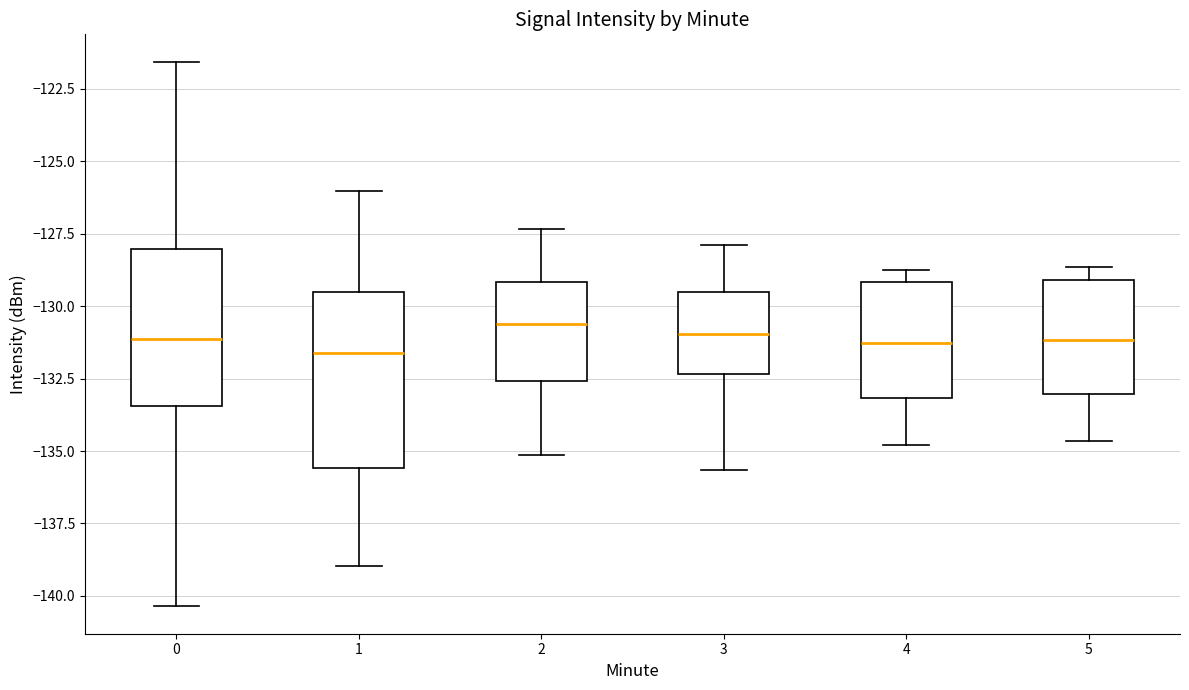

Where is the lower edge of the box at x = 4 on the y-axis? The values are not printed on the chart, so give them approximately, as read against the axis.

-133.0